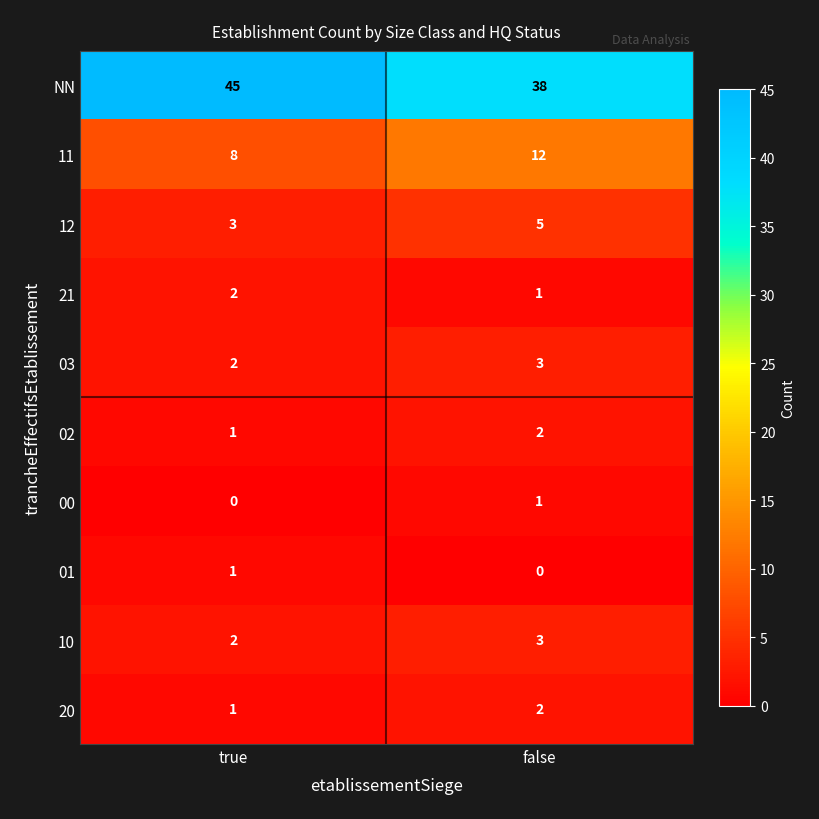

At which category is the sum across all series the highest?

false